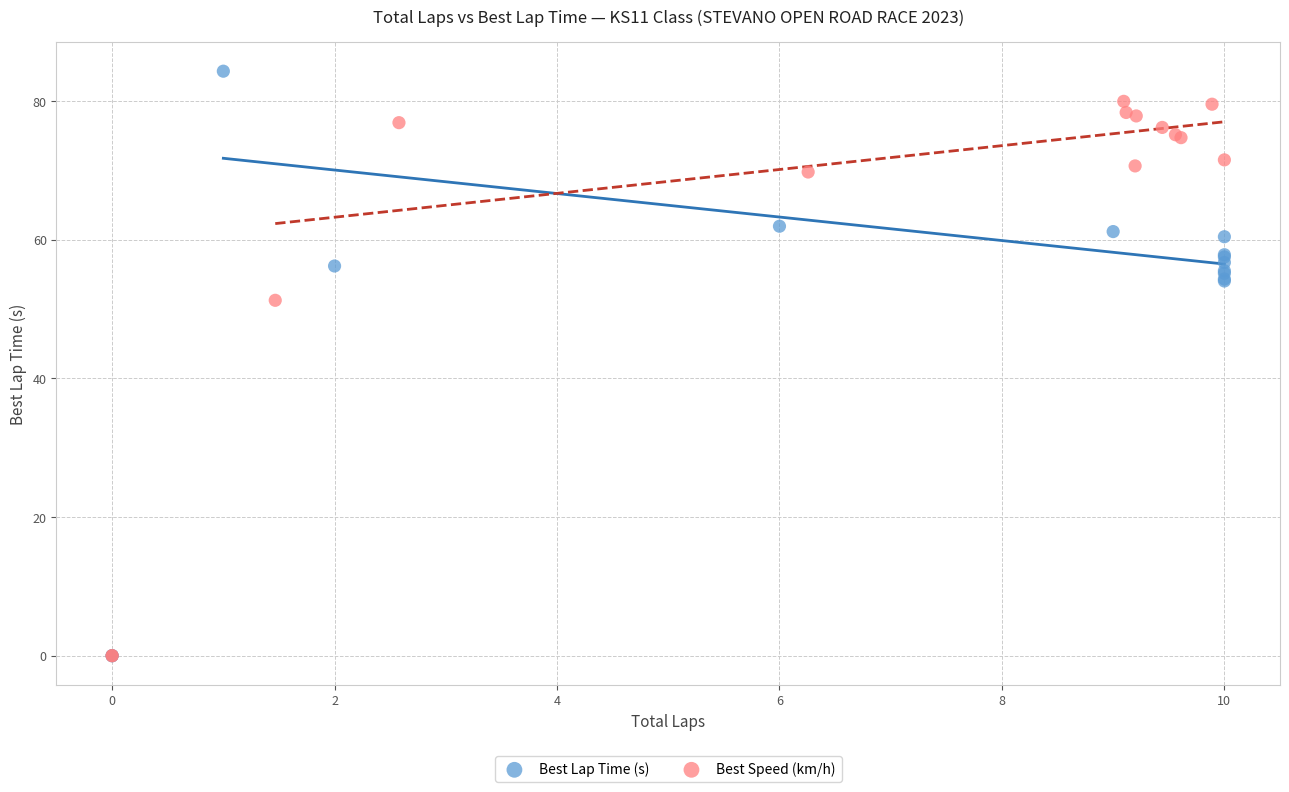

Which series has the largest Y range (max minus min)?

Best Lap Time (s)